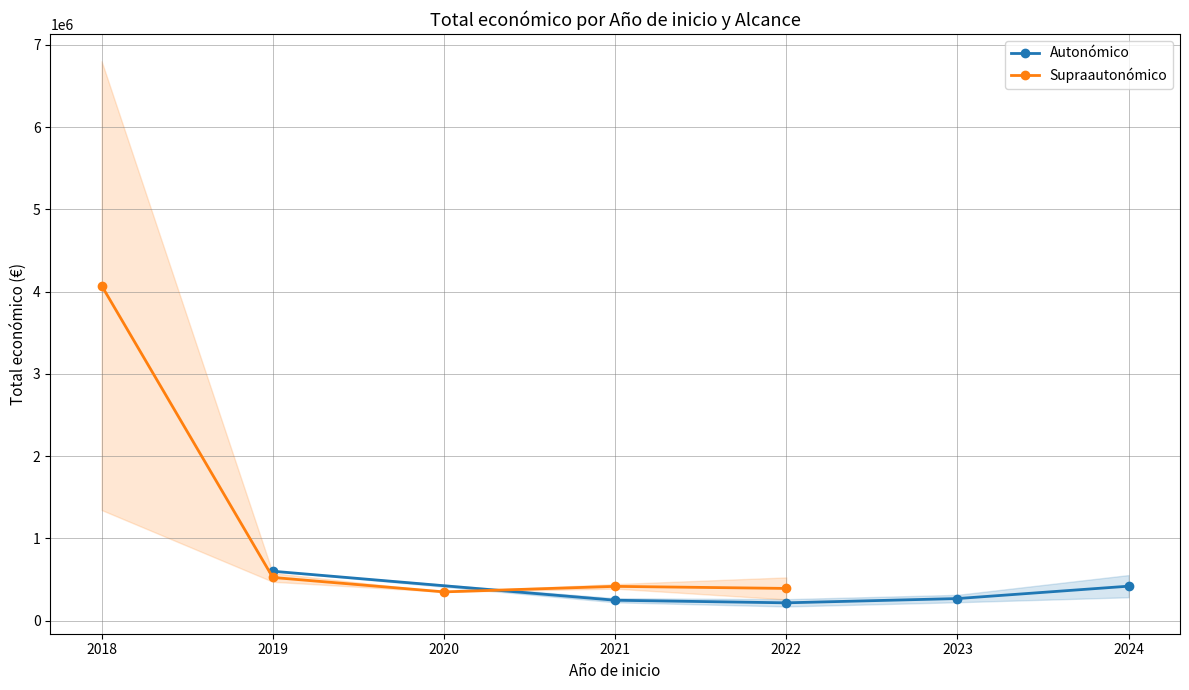

What is the highest value of the Autonómico series?

600000.0